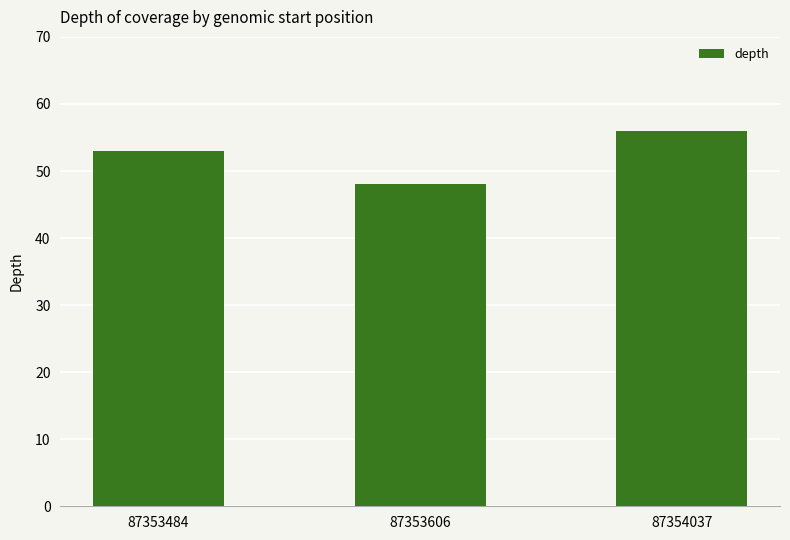

Reading left to right, list all the values displayed in this chart.

87353484=53	87353606=48	87354037=56